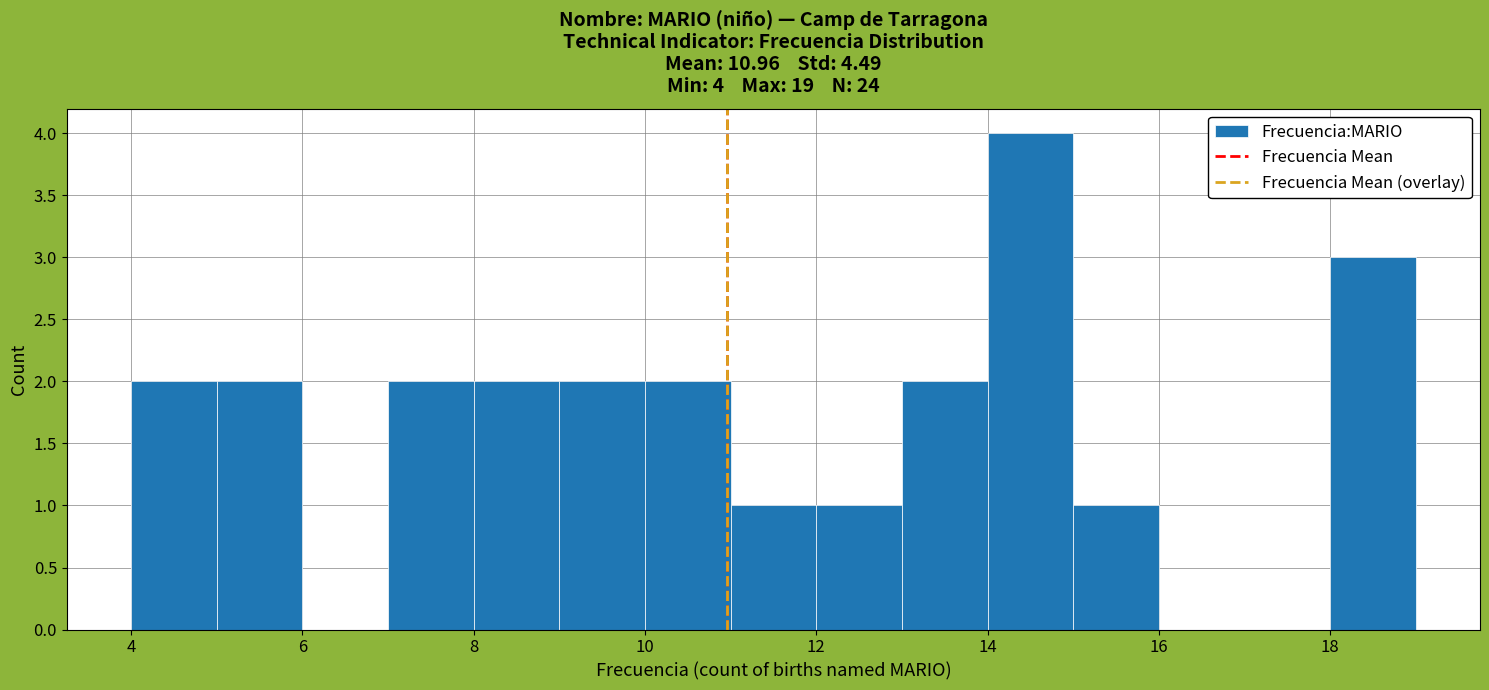

Over which range of the x-axis is the bar tallest?

14 to 15